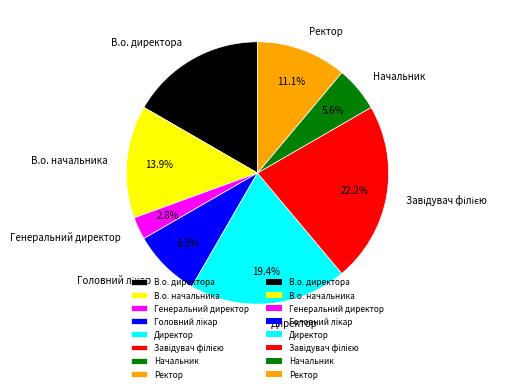

What percentage is the В.о. начальника slice, to the nearest percent?

14%